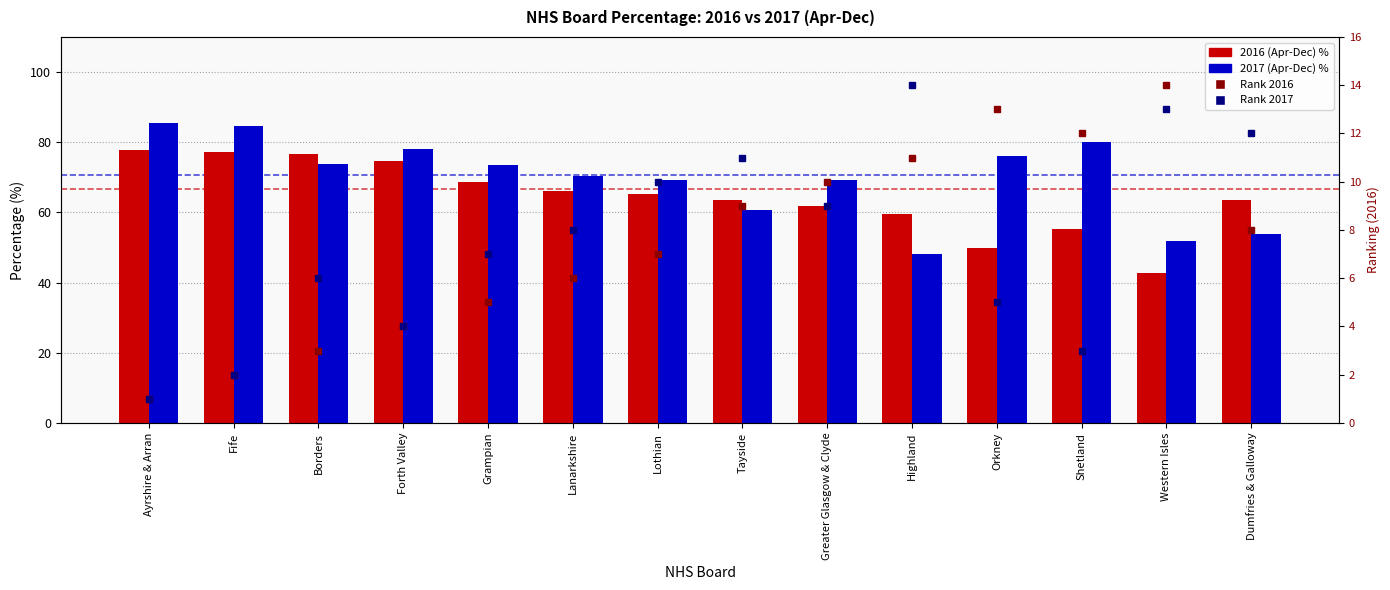

What position from the left is Lanarkshire?

6